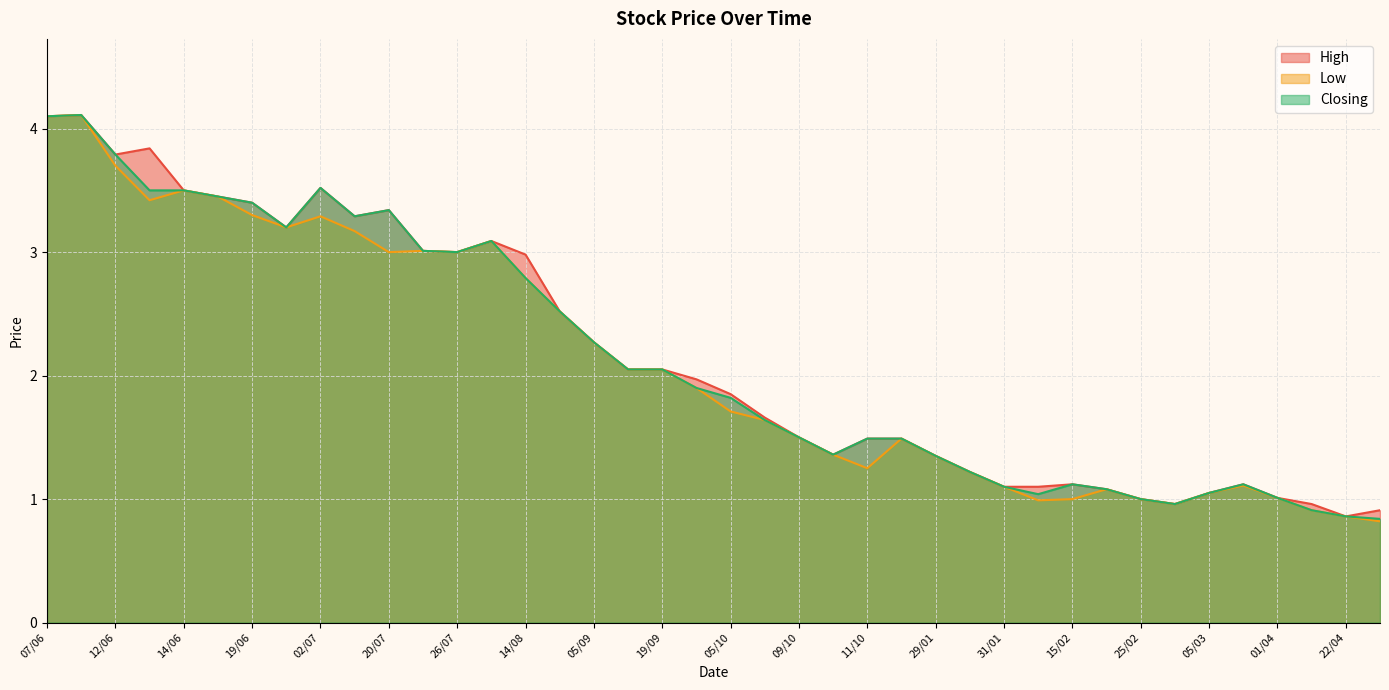

Is the value of Closing at 08/10 greater than the value of High at 29/01?

Yes